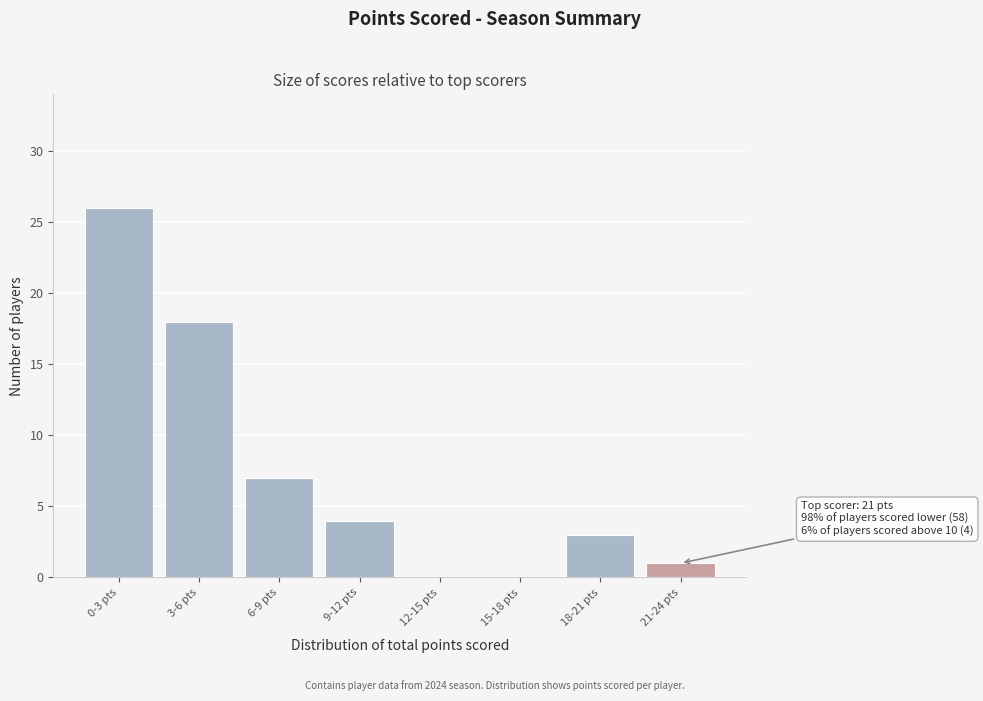

Reading left to right, what are all the values shown in this chart?

0-3 pts=26	3-6 pts=18	6-9 pts=7	9-12 pts=4	12-15 pts=0	15-18 pts=0	18-21 pts=3	21-24 pts=1